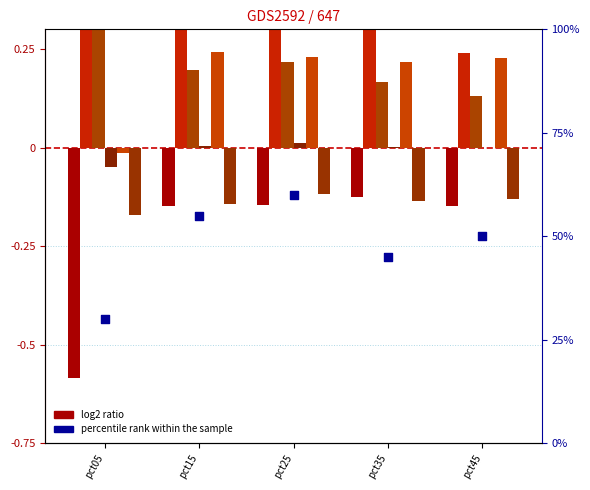

At how many categories does at least one series exceed 0?

5